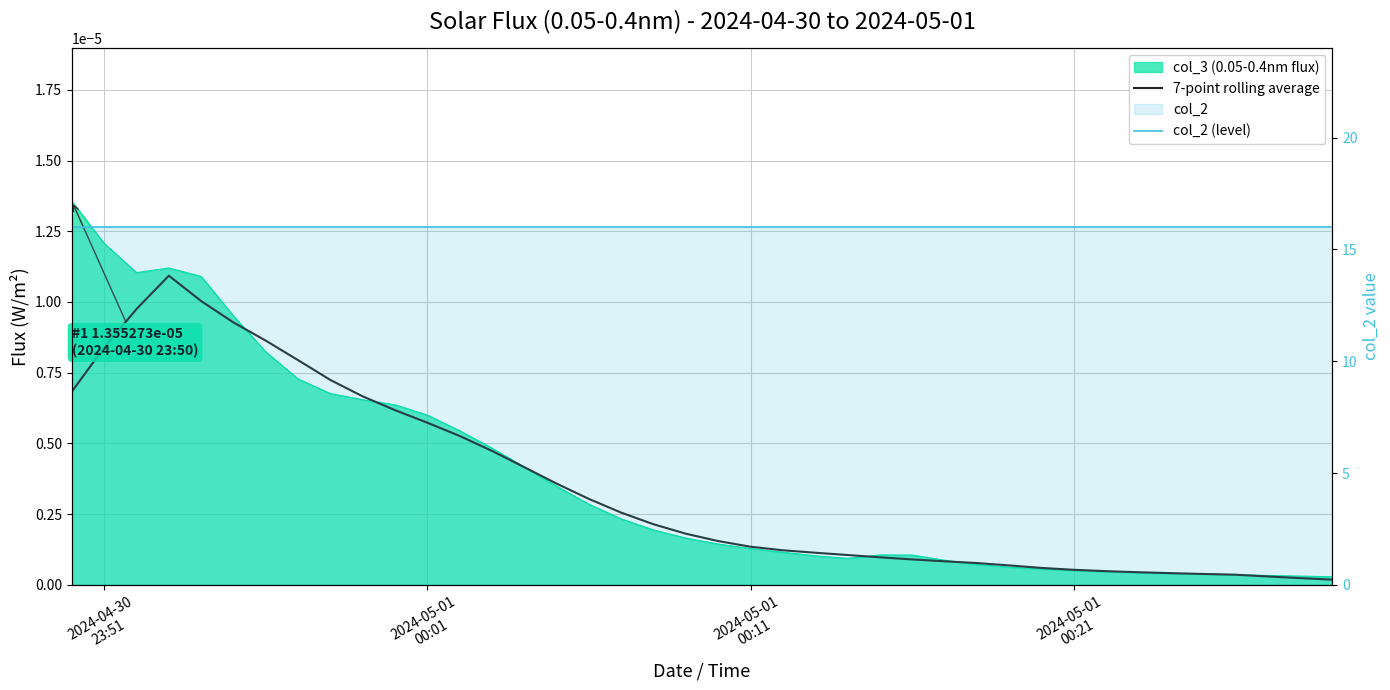

What is the total value across all series at 2024-05-01 00:11?

16.0